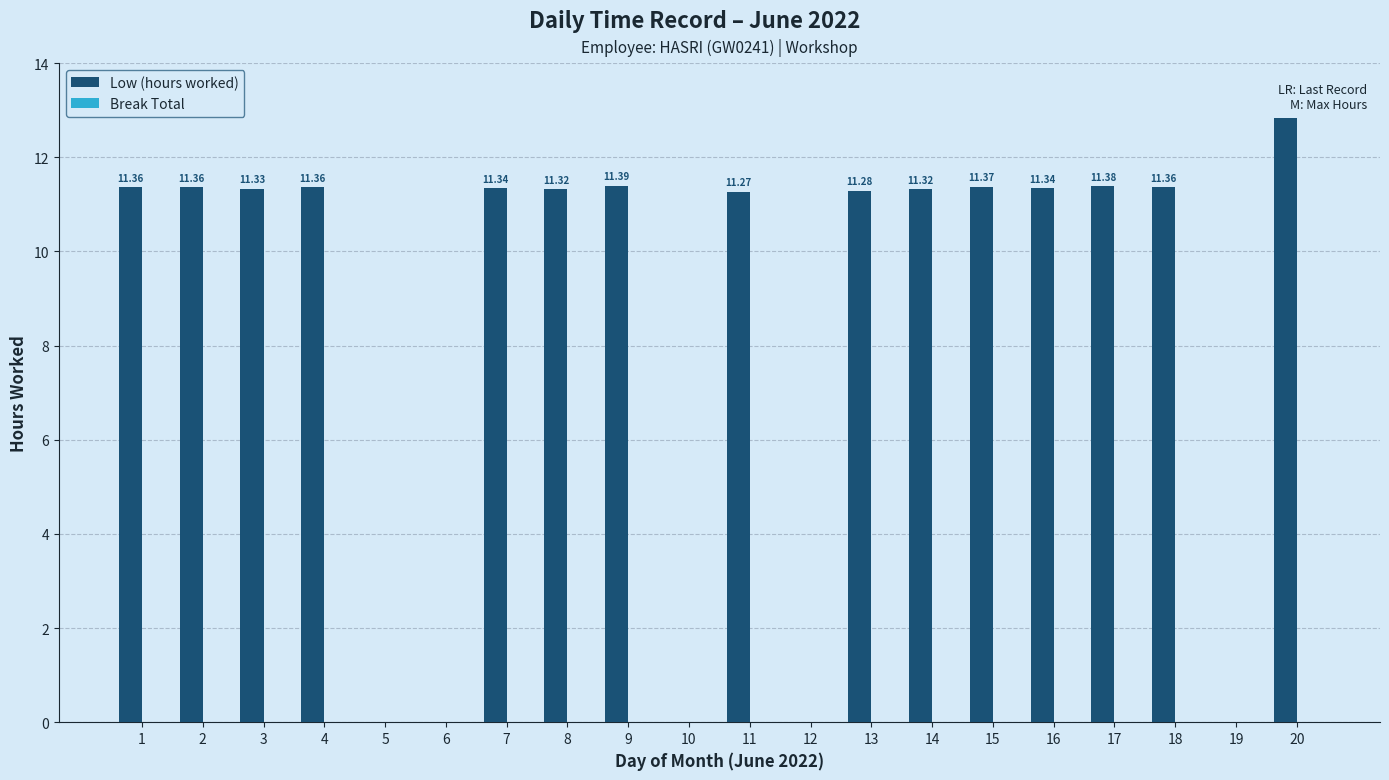

Between 3 and 16, which is larger?

16